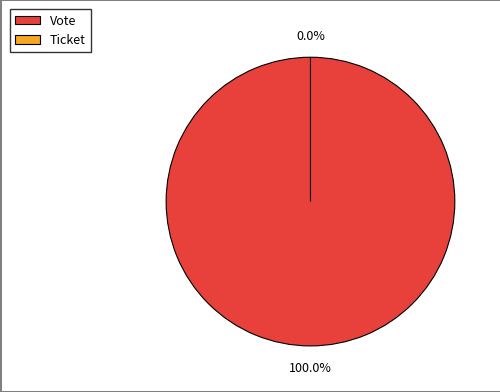

Count the number of slices in the pie.

2